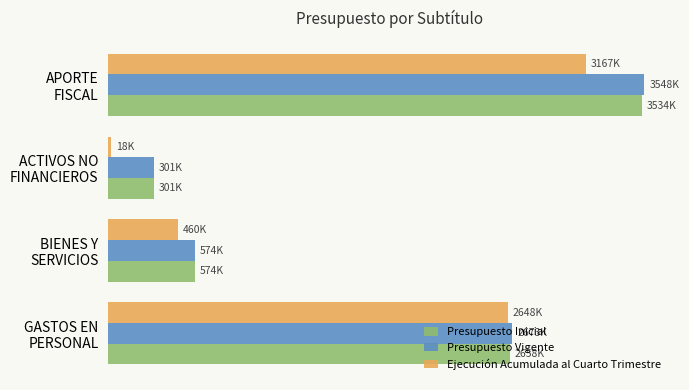

What is the average value of the Ejecución Acumulada al Cuarto Trimestre series?

1573286